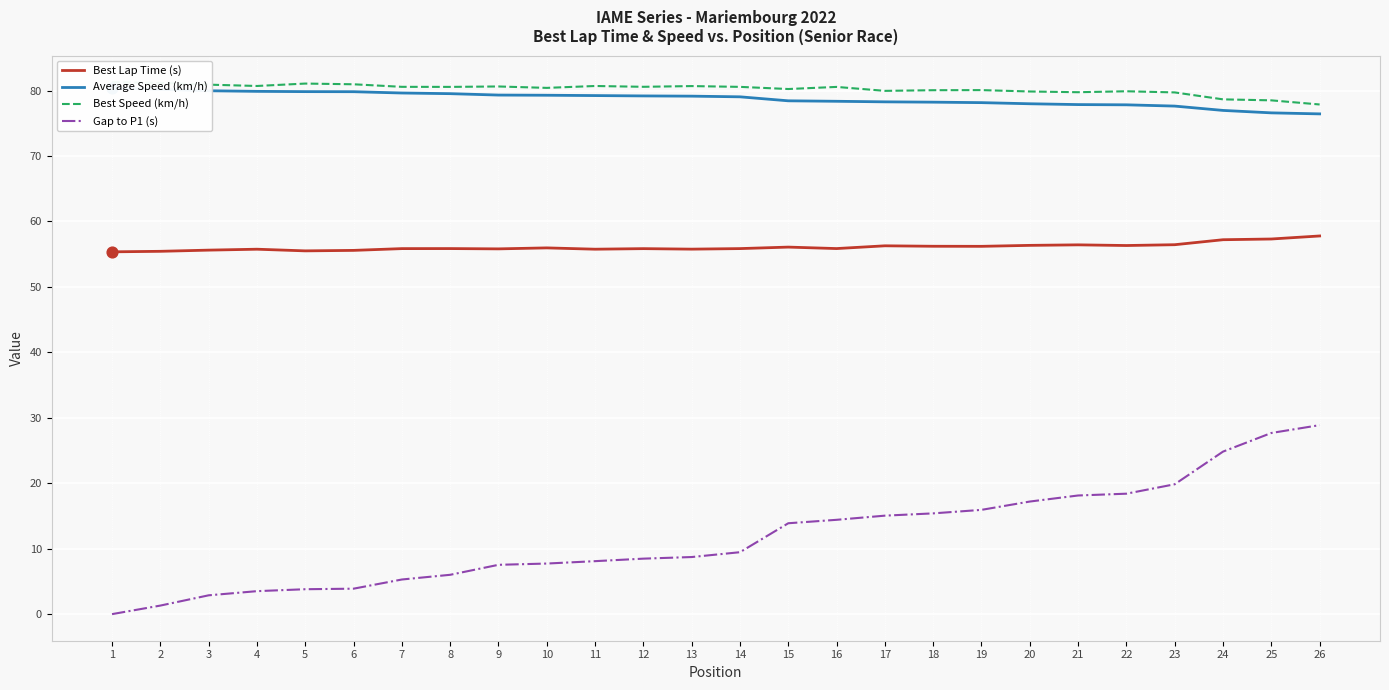

At how many categories does at least one series exceed 60?

26